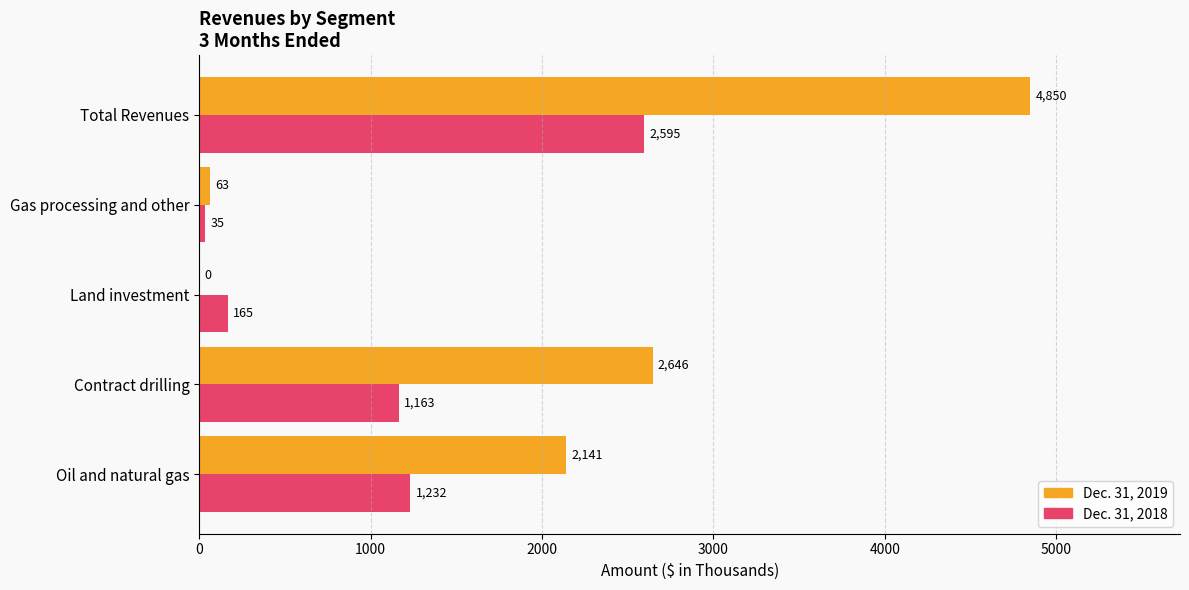

At which label is Dec. 31, 2018 closest to 1315?

Oil and natural gas